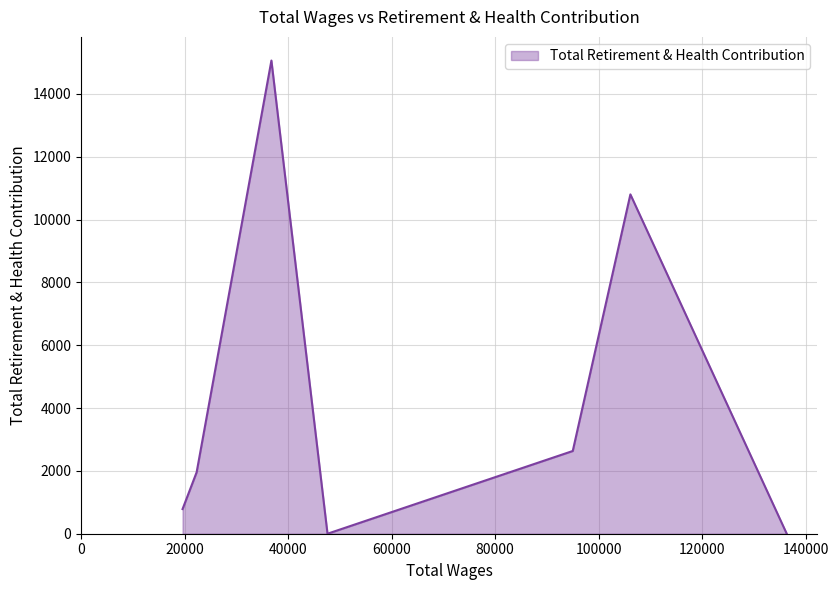

What is the difference between the maximum and minimum values?

15065